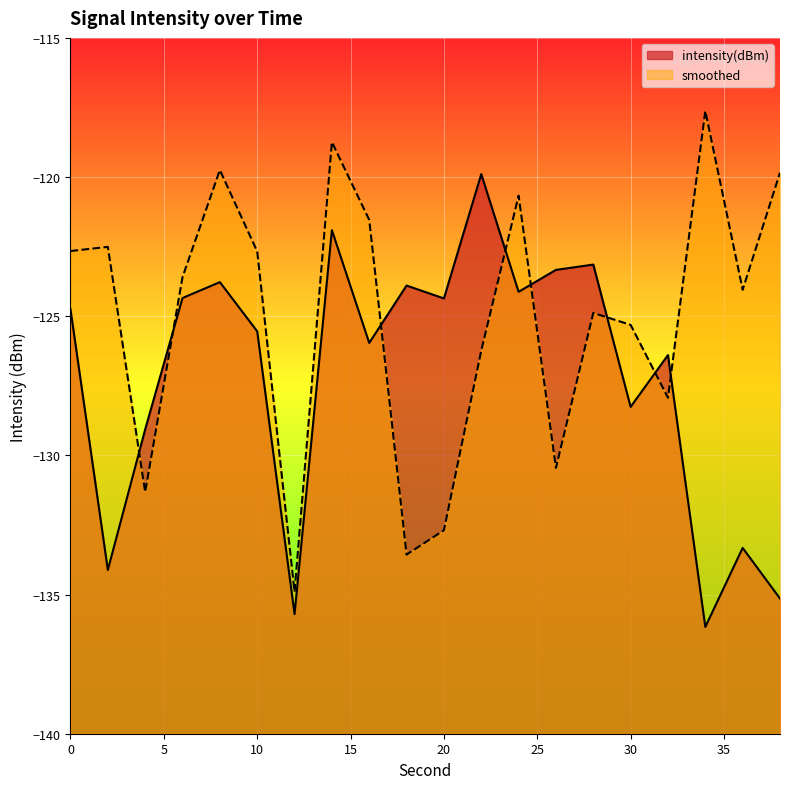

What is the value of the smoothed point at the 9th from the left?

-121.5